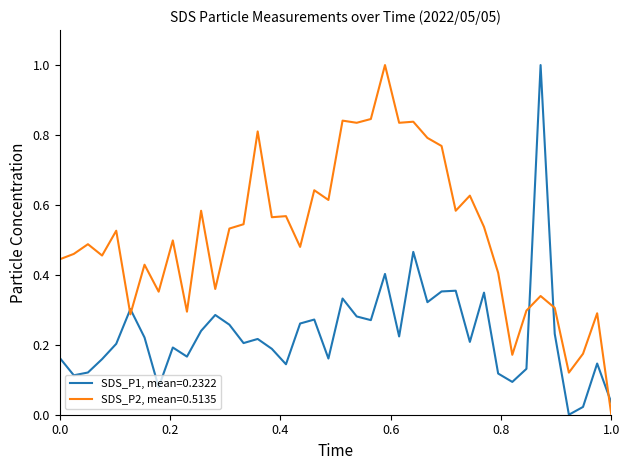

What is the maximum value shown in the chart?

1.0